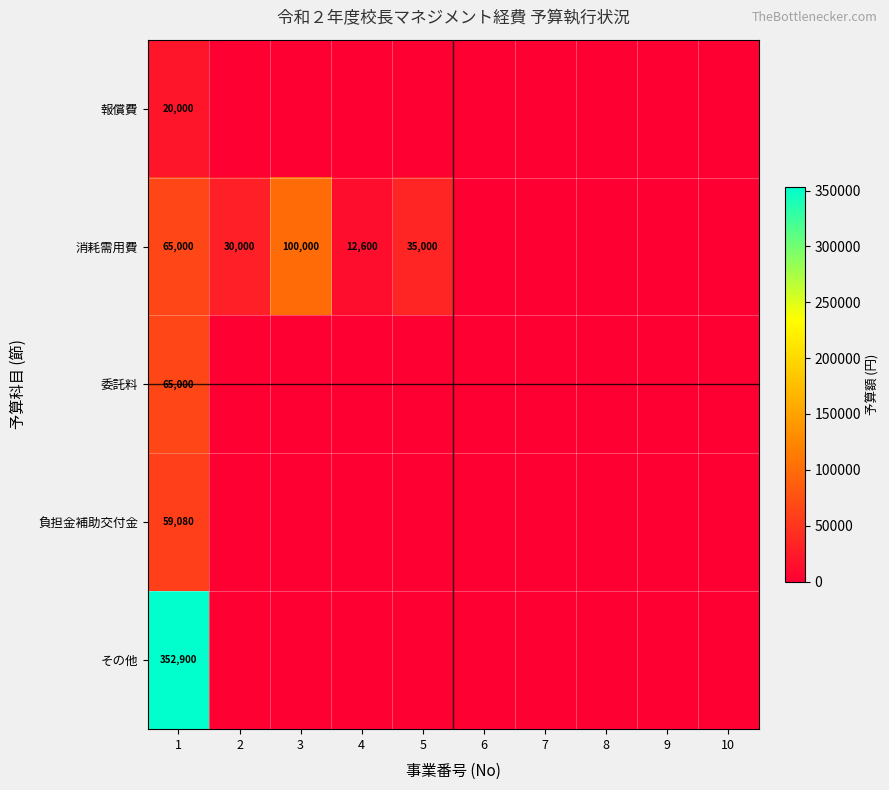

Which label corresponds to the smallest value in the chart?

2